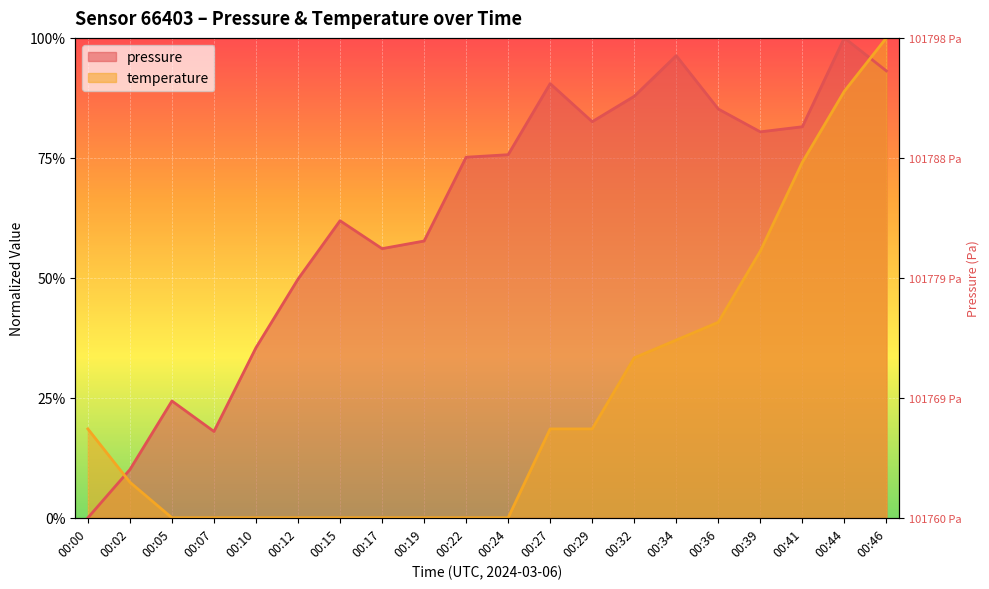

Which label corresponds to the largest value in the chart?

00:44